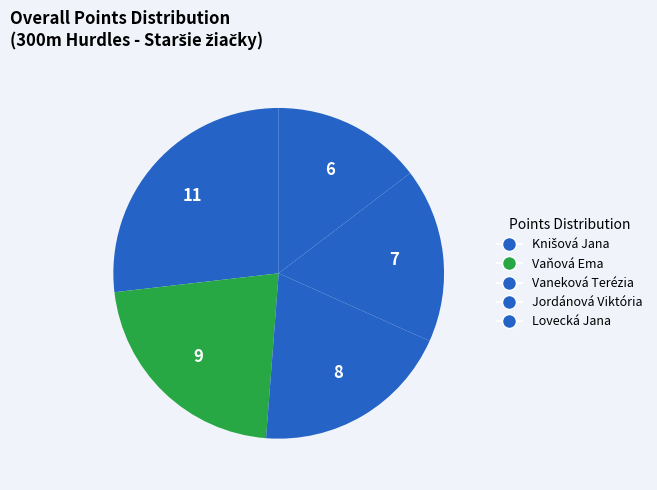

What is the smallest slice in the pie chart?

Lovecká Jana